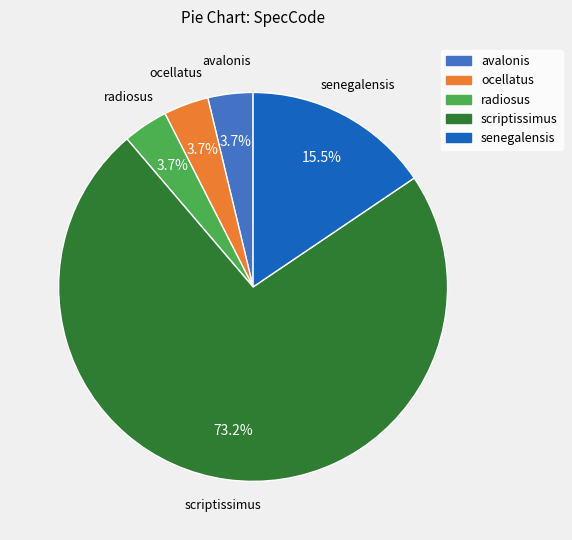

Between avalonis and senegalensis, which is larger?

senegalensis